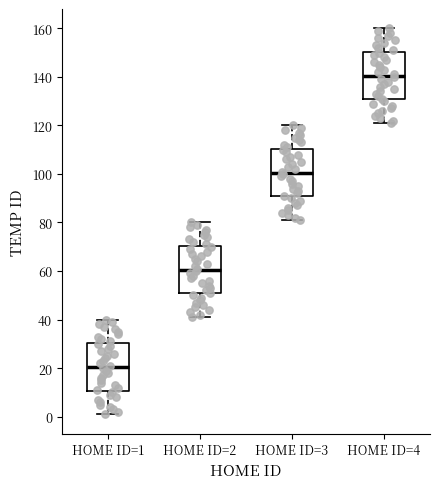

Where does the lower whisker of the box for HOME ID=4 end on the y-axis? The values are not printed on the chart, so give them approximately, as read against the axis.

122